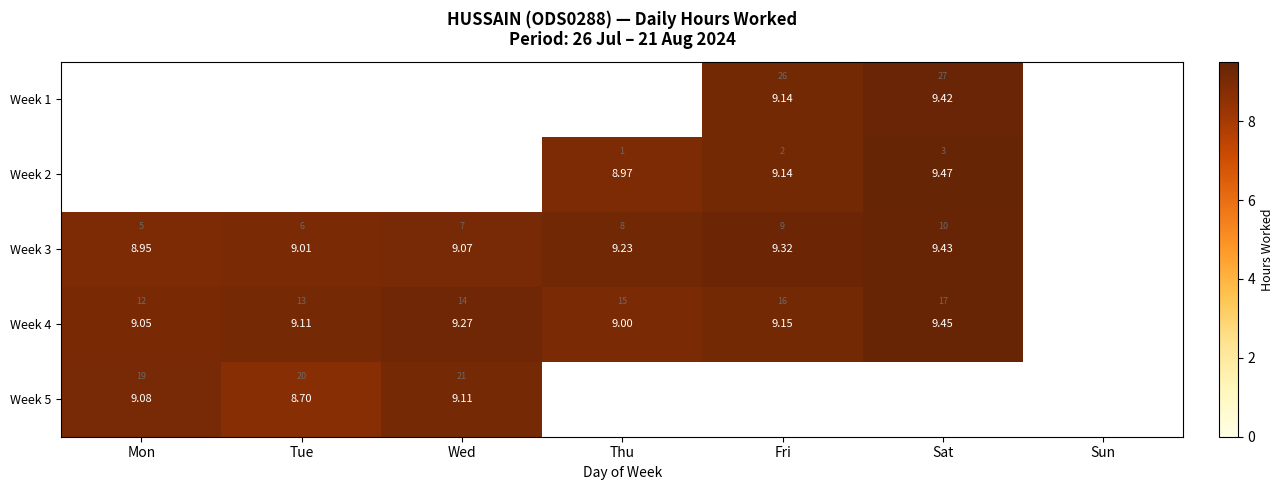

What is the difference between the Week 4 values at Mon and Wed?

0.2